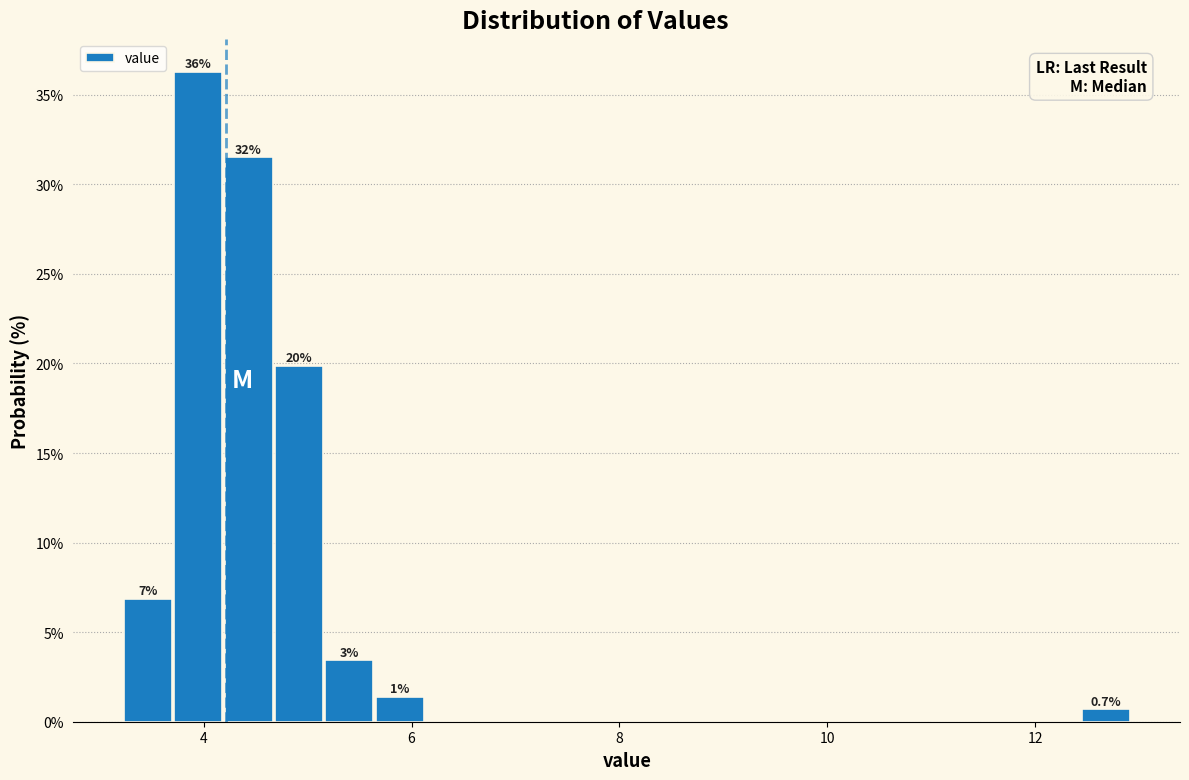

Read against the x-axis, roughly where is the centre of the tallest bar?

4.0